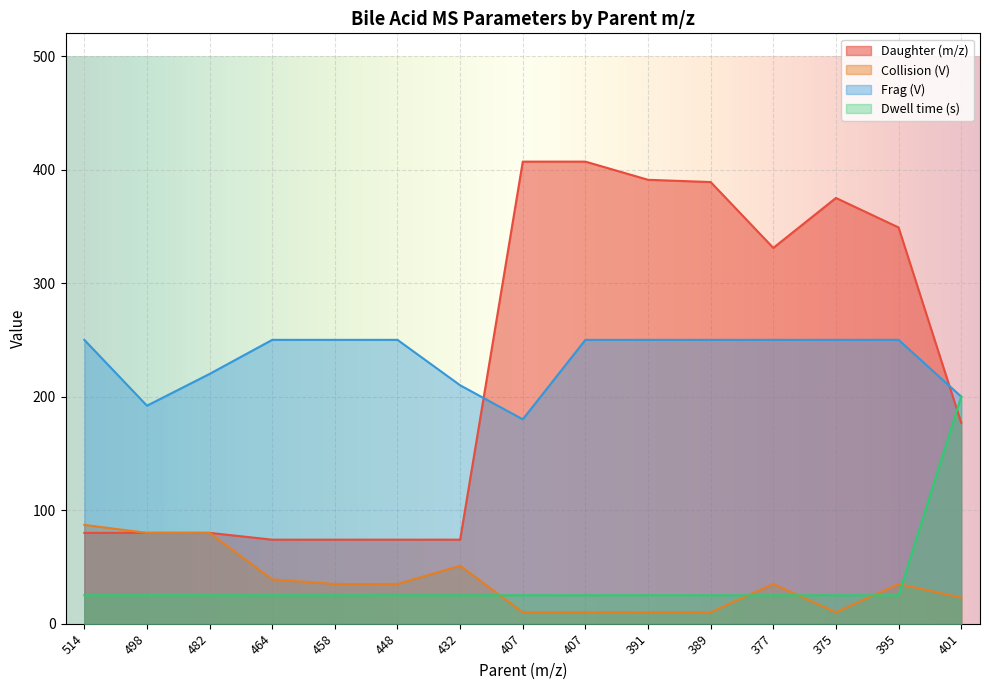

What is the spread (max minus min) of values at 464?

225